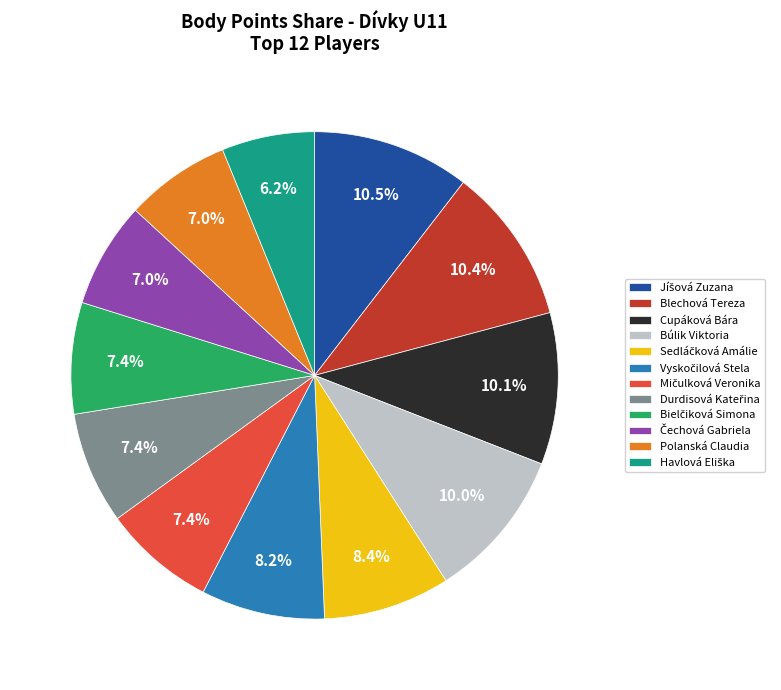

Which has a higher value, Polanská Claudia or Búlik Viktoria?

Búlik Viktoria